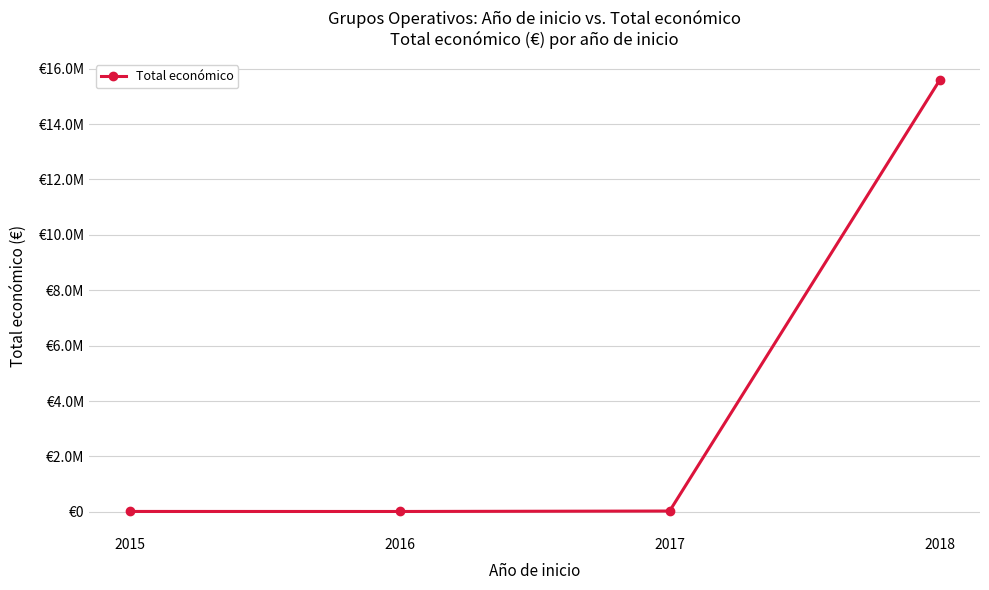

Is this an area chart (filled region under the line)?

No